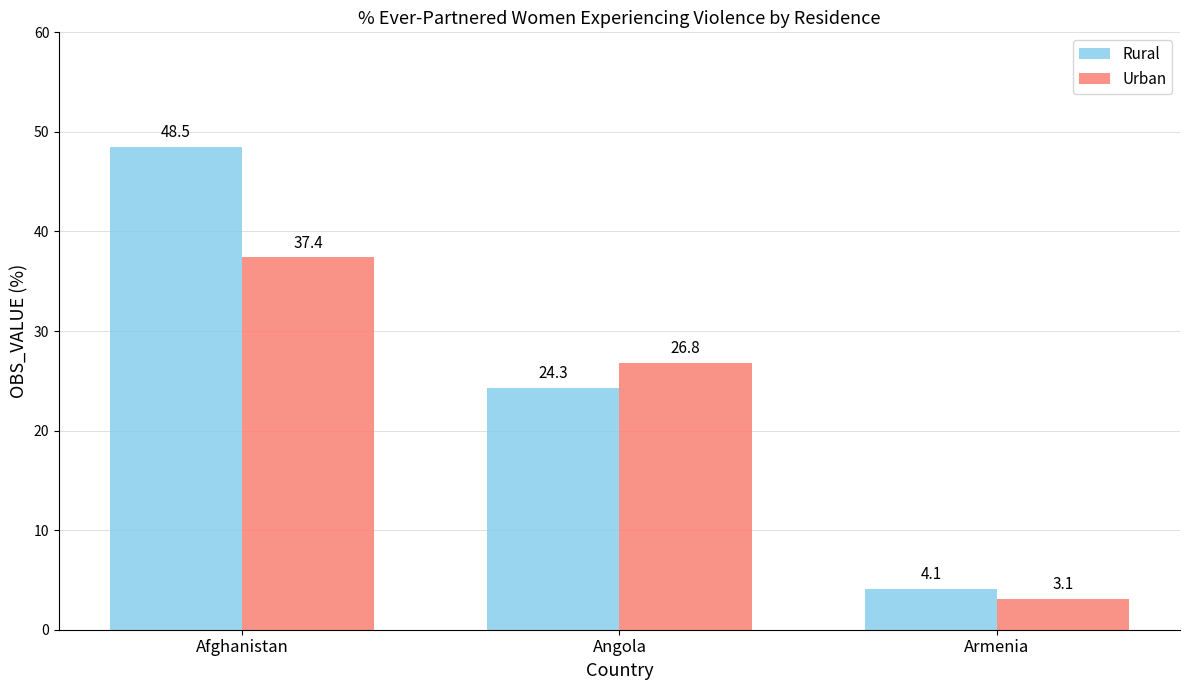

What is the lowest value of the Rural series?

4.1